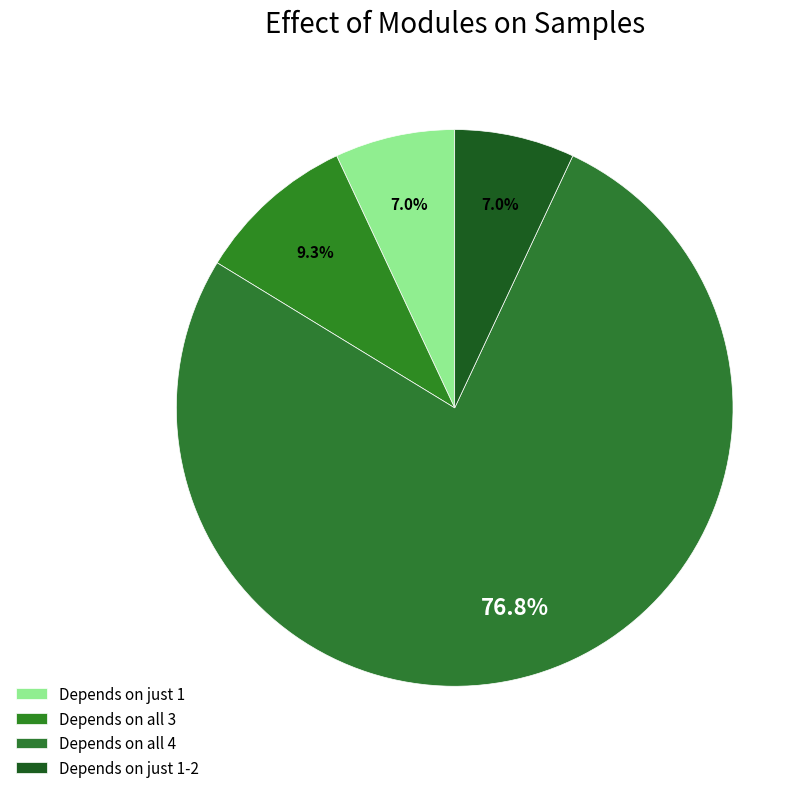

How many slices are in this pie chart?

4